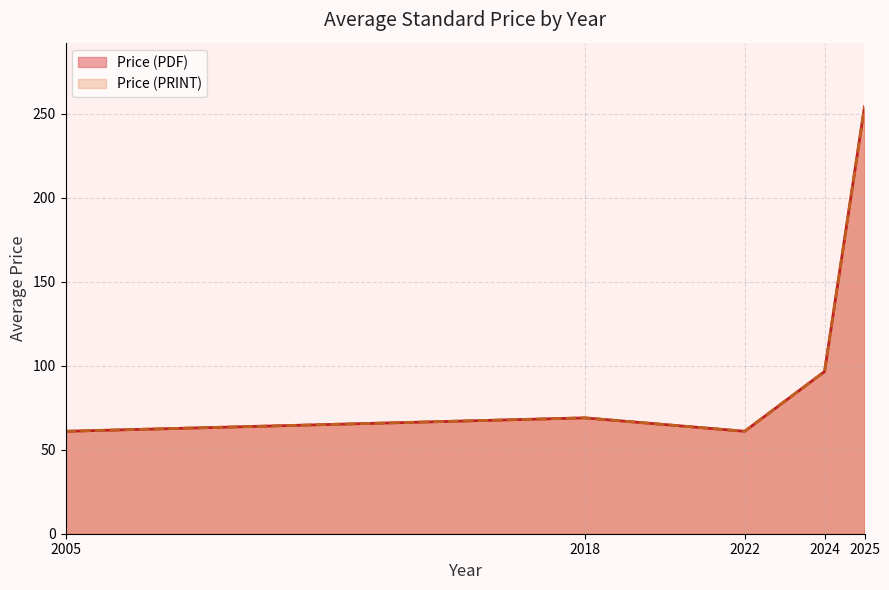

At which label does Price (PRINT) reach its peak?

2025